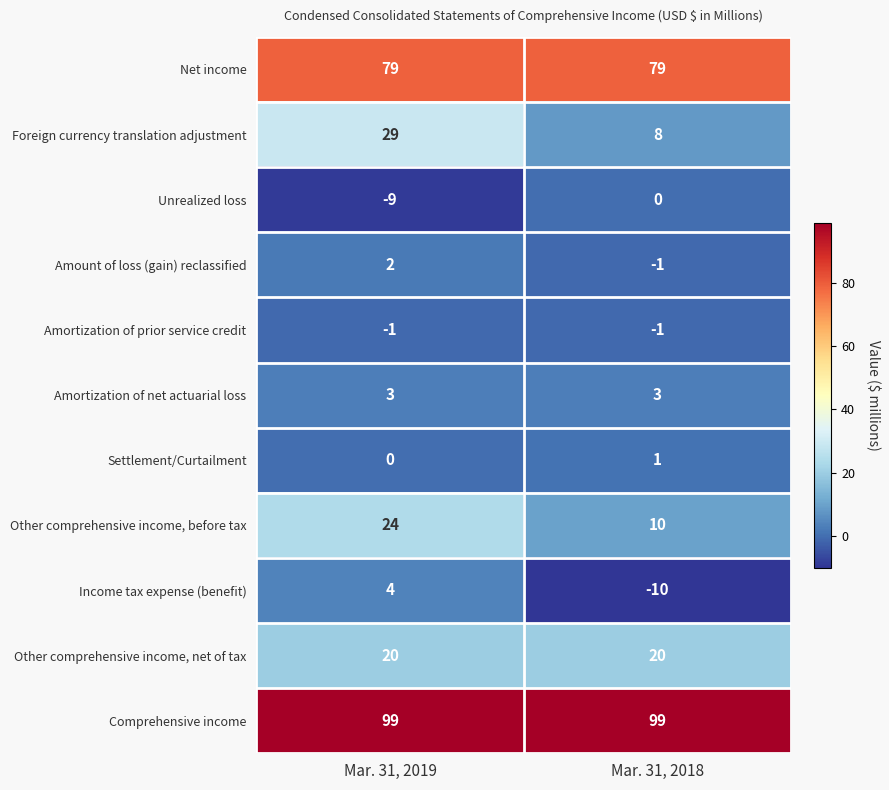

What is the sum of all Comprehensive income values?

198